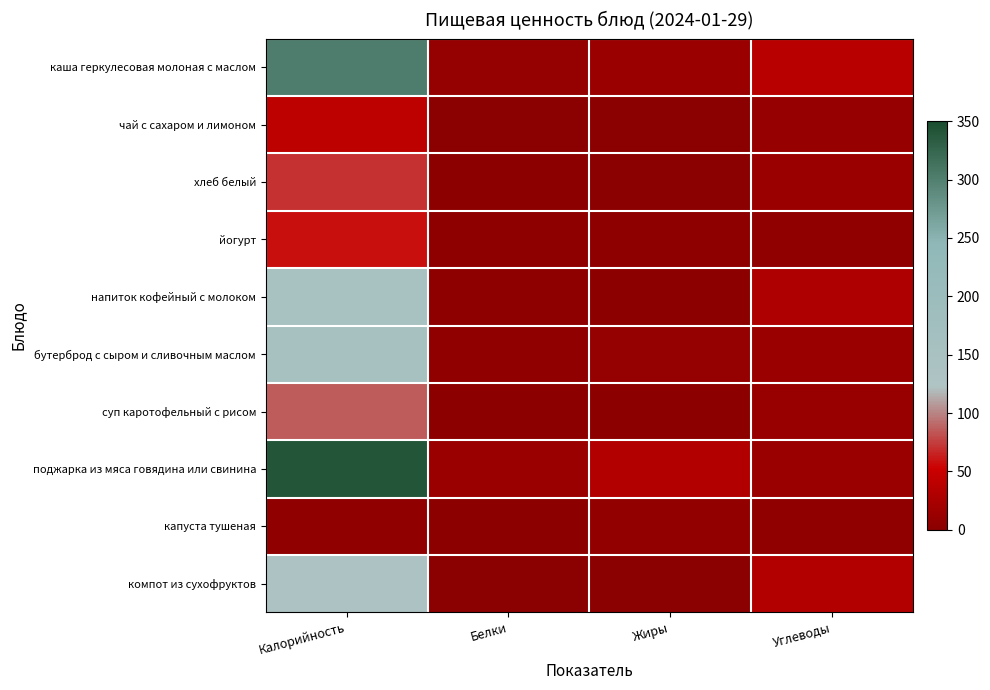

Between Калорийность and Углеводы, which series saw the biggest shift?

поджарка из мяса говядина или свинина